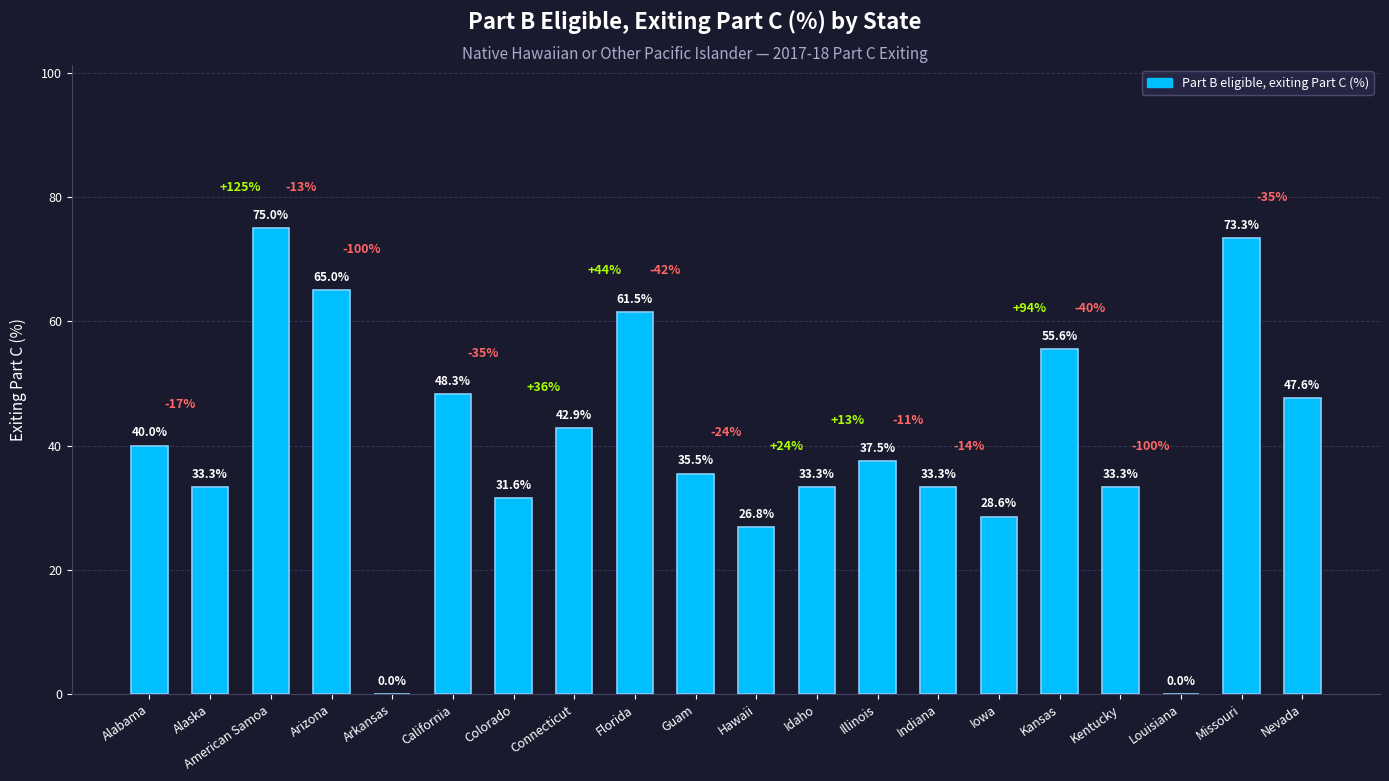

Is it true that the value at Idaho is 57.9?

False